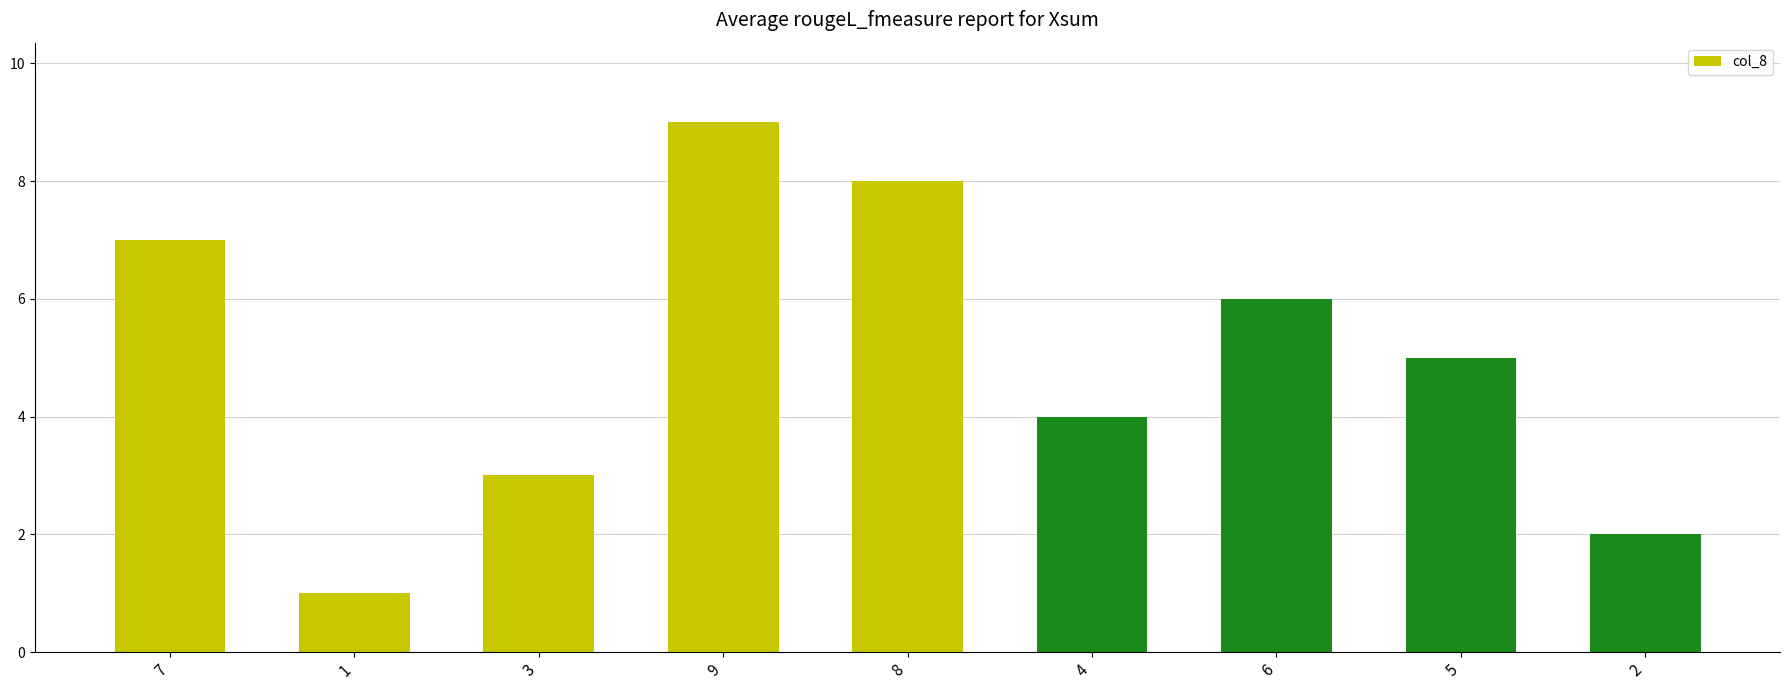

Where is the data nearest to the value 5?

5